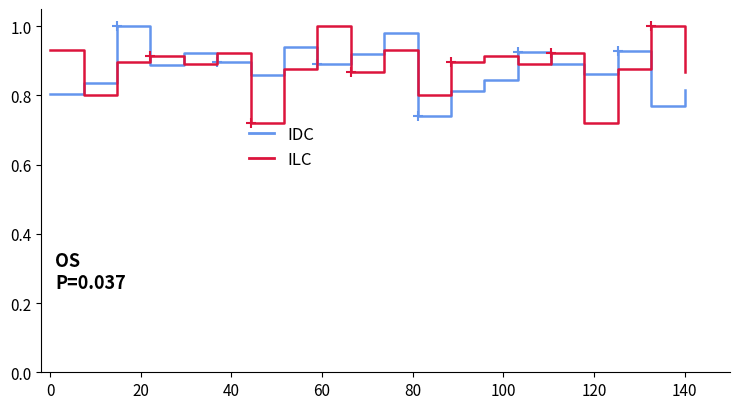

True or false: IDC and ILC intersect in this chart.

True